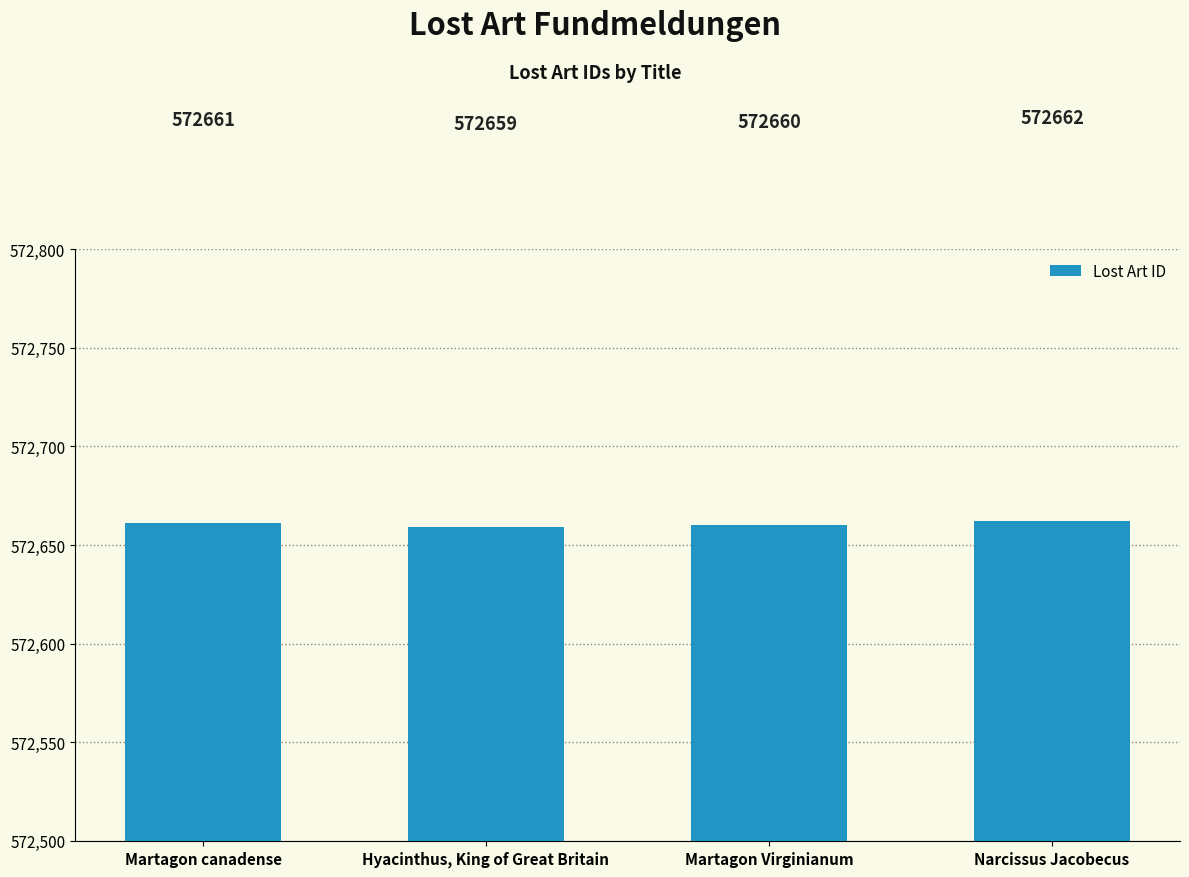

Rank the categories by value from highest to lowest.

Narcissus Jacobecus, Martagon canadense, Martagon Virginianum, Hyacinthus, King of Great Britain